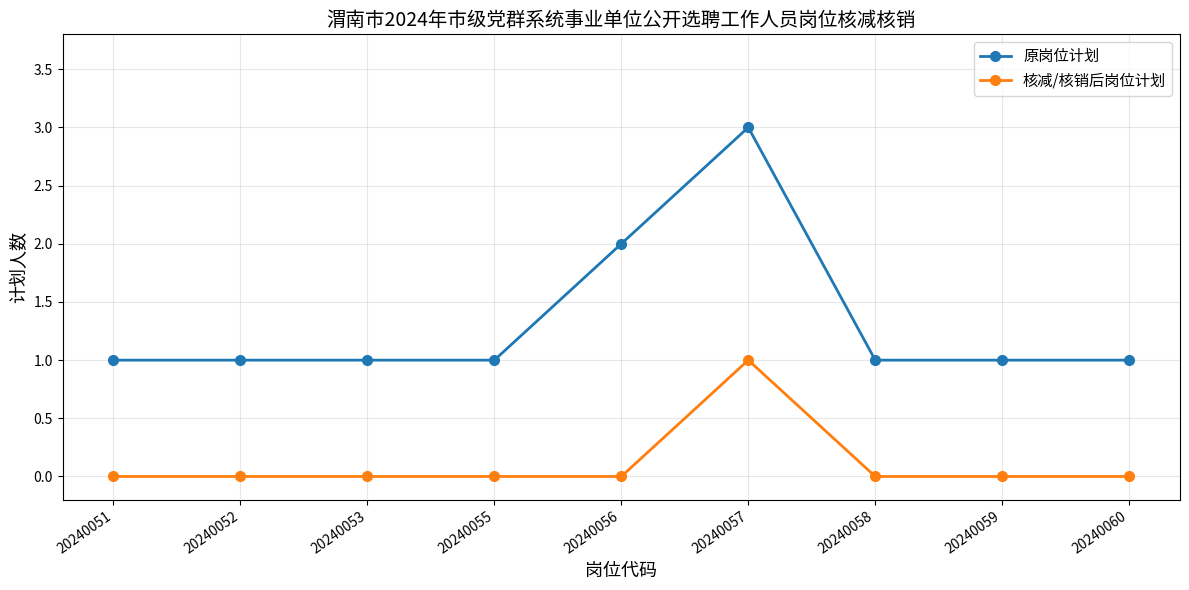

What is the value of the 原岗位计划 point at the 2nd from the left?

1